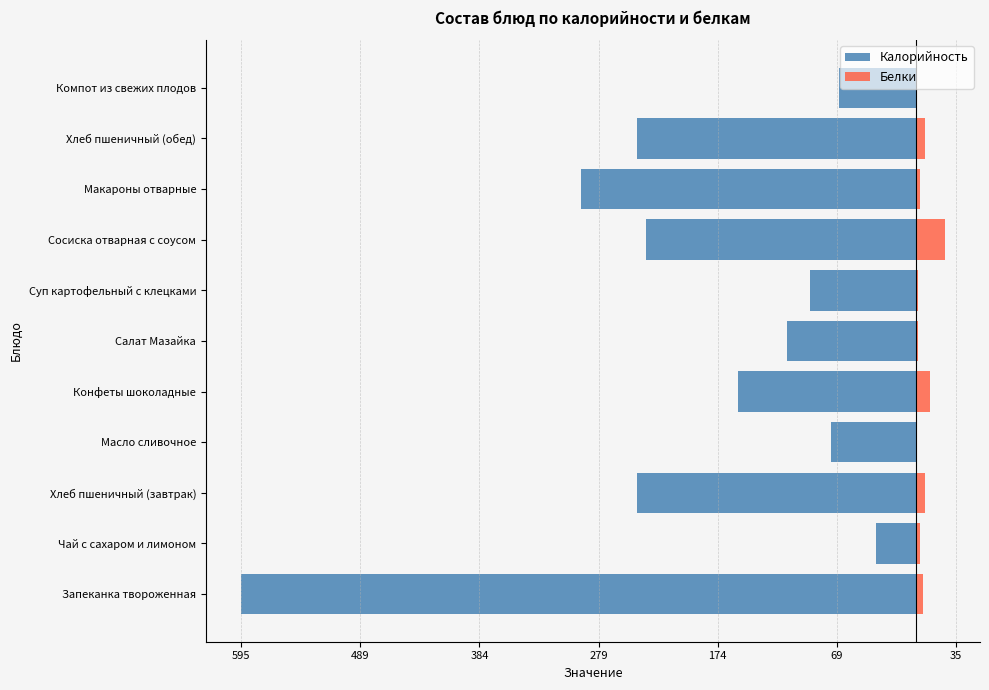

What is the difference between the maximum and minimum values in the Белки series?

25.6